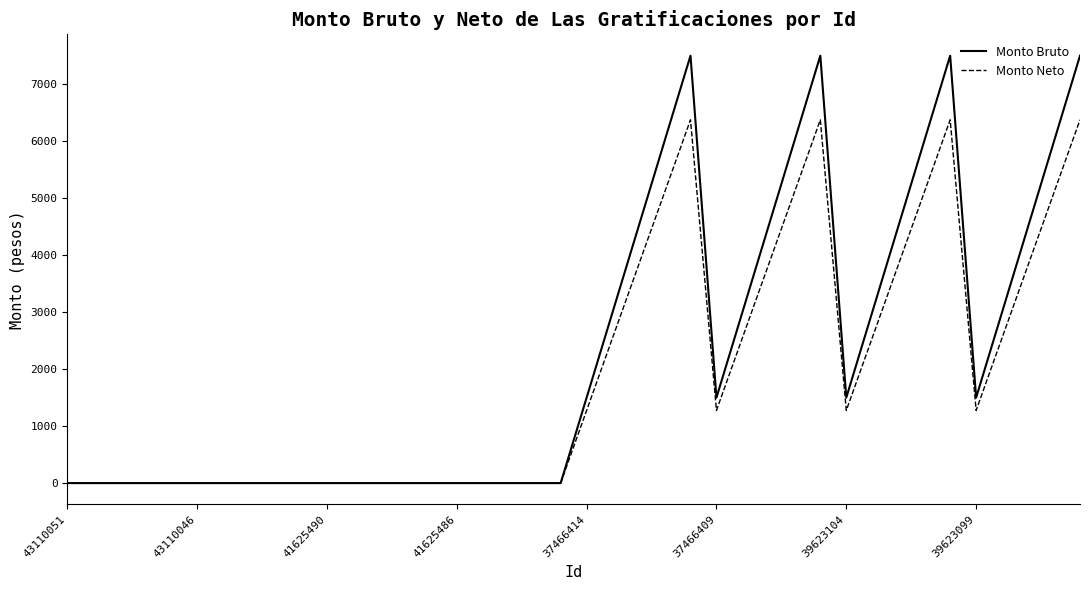

What is the greatest value displayed?

7500